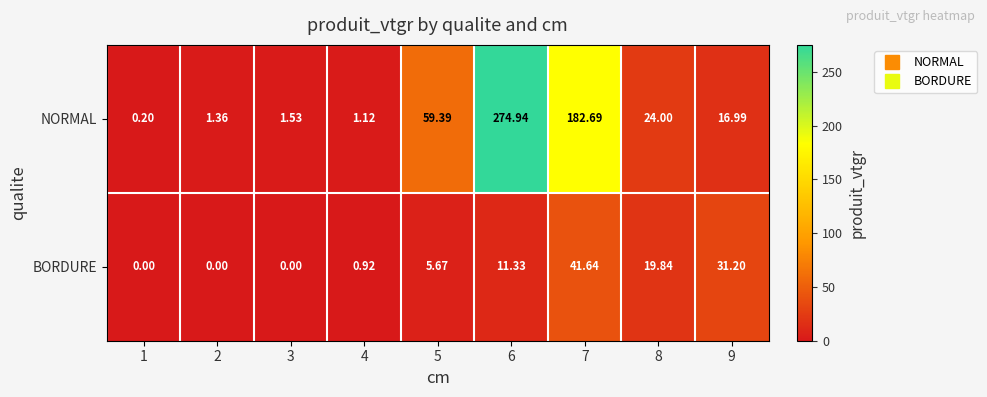

Is the value of NORMAL at 5 greater than the value of BORDURE at 5?

Yes